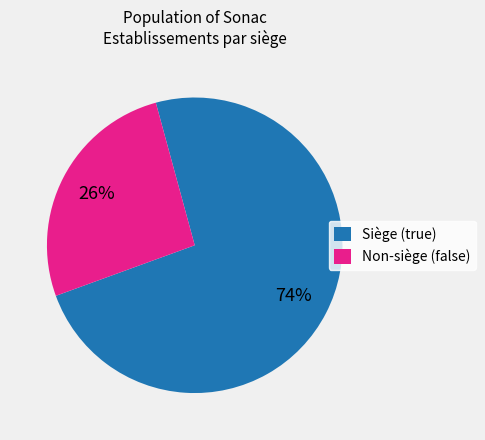

Which category accounts for the majority?

Siège (true)